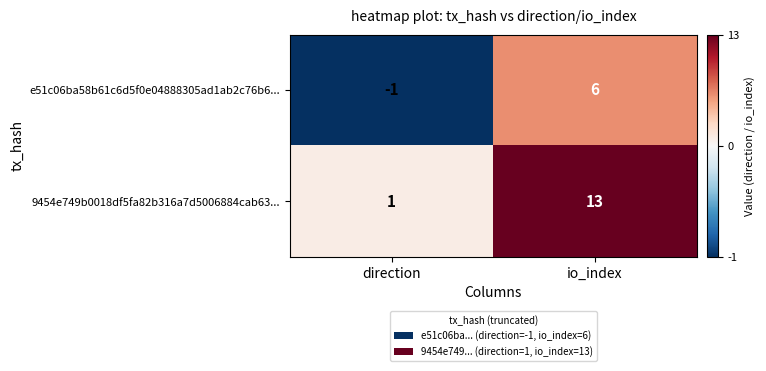

Is the value of 9454e749b0018df5fa82b316a7d5006884cab63... at io_index greater than the value of e51c06ba58b61c6d5f0e04888305ad1ab2c76b6... at direction?

Yes